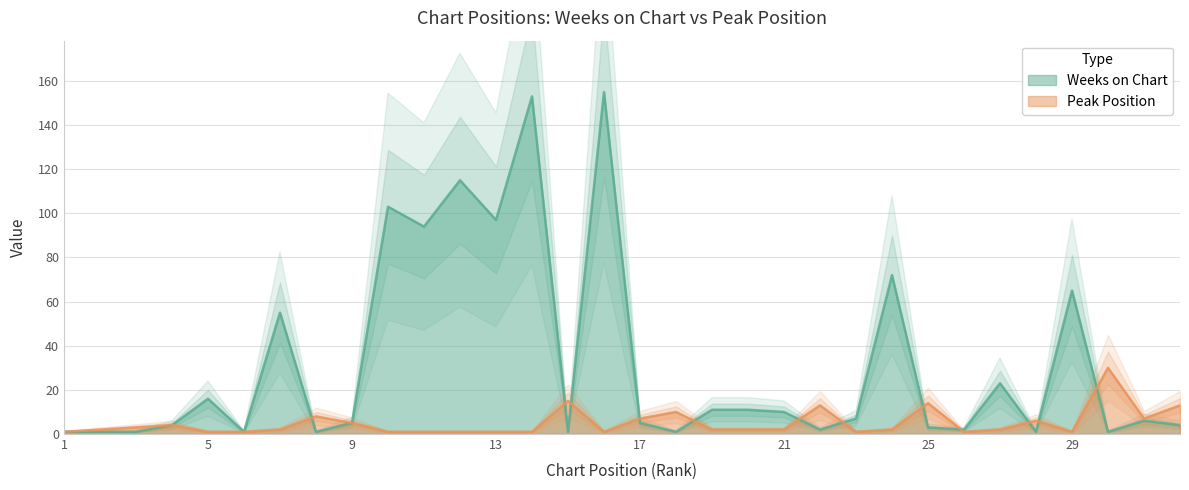

What is the maximum value shown in the chart?

155